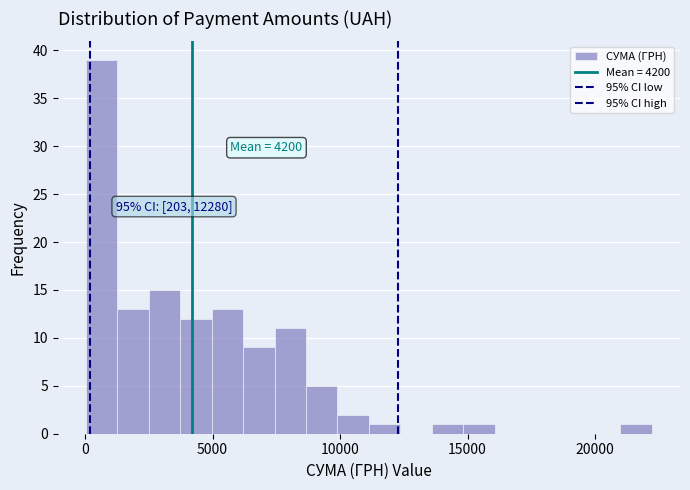

Around what value on the x-axis is the tallest bar? Give the approximate position of its centre, as read against the axis.

500